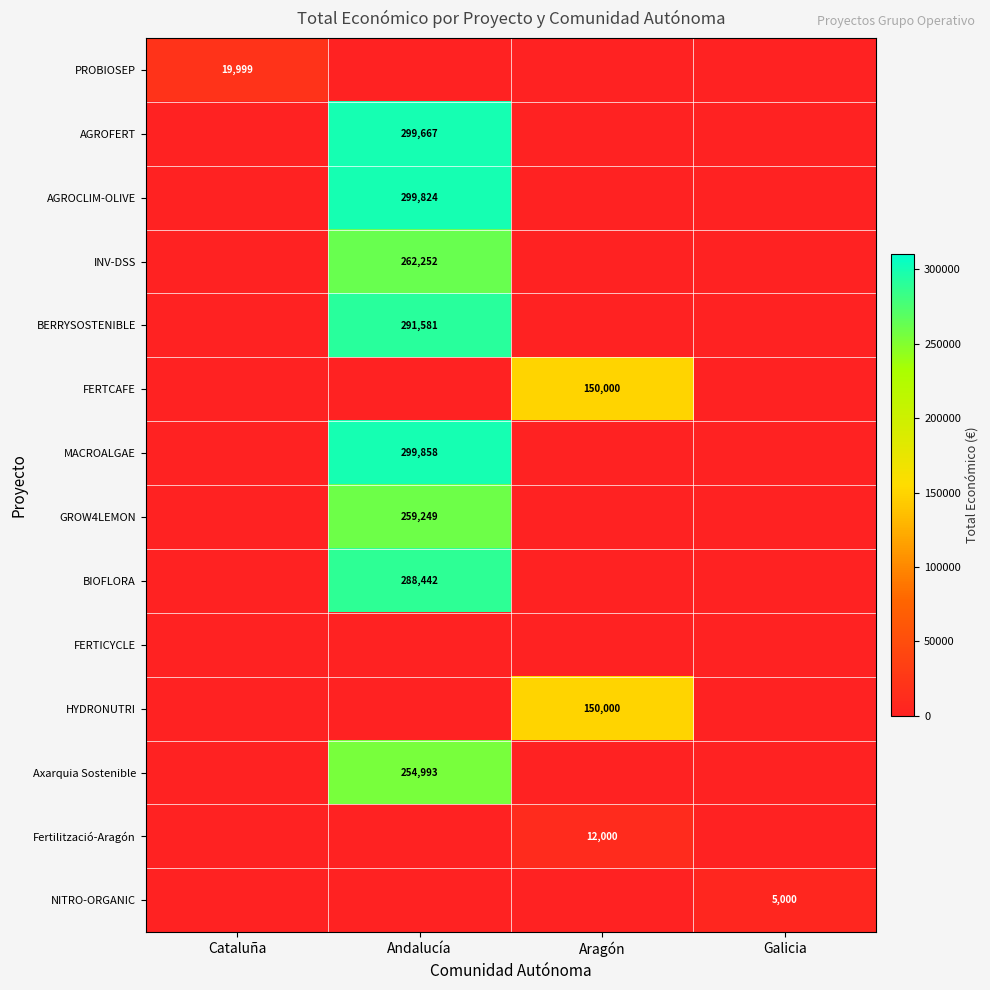

Is it true that Axarquia Sostenible equals 254993 at Andalucía?

True